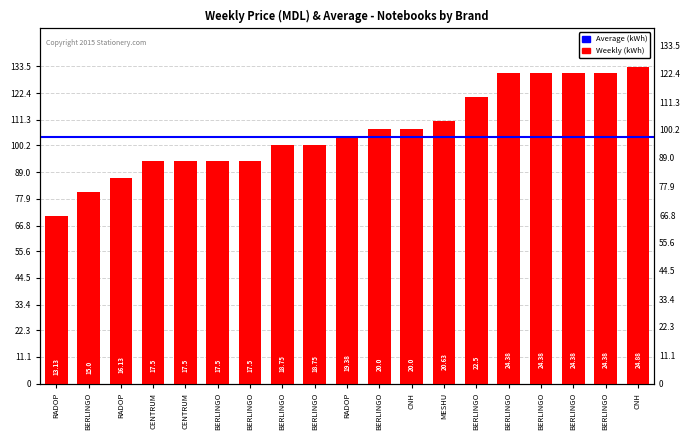

Reading left to right, transcribe all the data shown in this chart.

RADOP=13.1	BERLINGO=15.0	RADOP=16.1	CENTRUM=17.5	CENTRUM=17.5	BERLINGO=17.5	BERLINGO=17.5	BERLINGO=18.8	BERLINGO=18.8	RADOP=19.4	BERLINGO=20.0	CNH=20.0	MESHU=20.6	BERLINGO=22.5	BERLINGO=24.4	BERLINGO=24.4	BERLINGO=24.4	BERLINGO=24.4	CNH=24.9